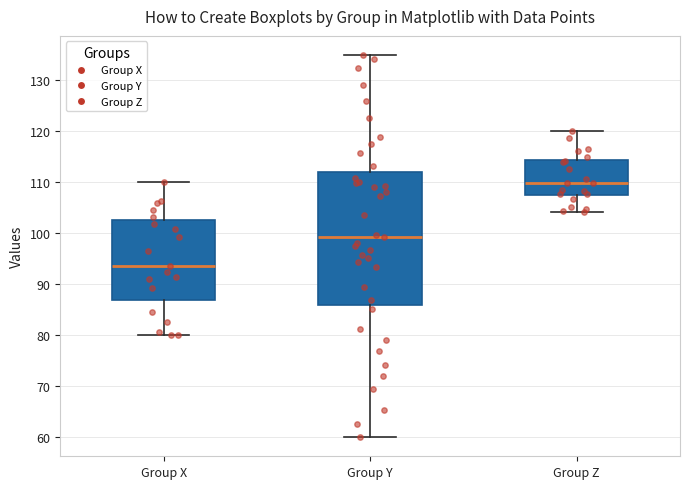

Reading left to right, read every box against the y-axis: the position of its median line, the range the box covers, and the ends of its whiskers. The values are not printed on the chart, so give them approximately, as read against the axis.

Group X: median 94, box 87 to 103, whiskers 80 to 110
Group Y: median 99, box 86 to 112, whiskers 60 to 135
Group Z: median 110, box 107 to 114, whiskers 104 to 120